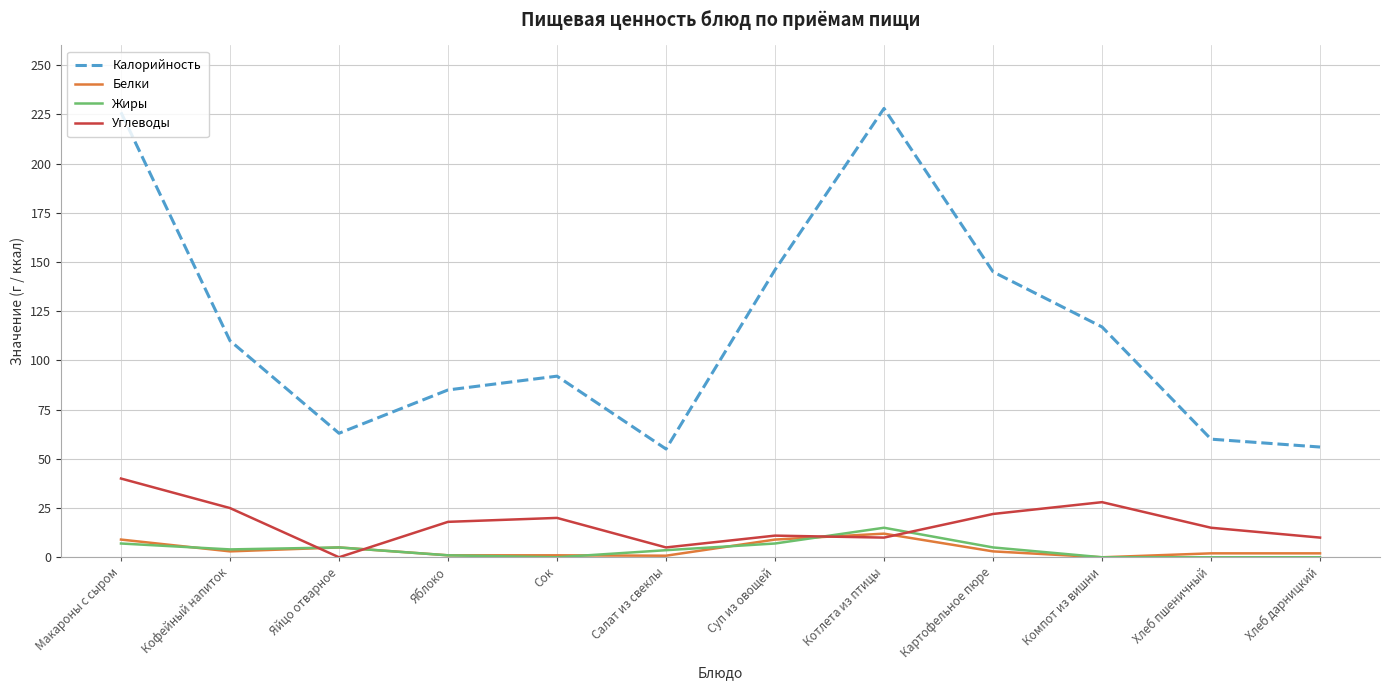

Where is the first local minimum for Углеводы?

Яйцо отварное